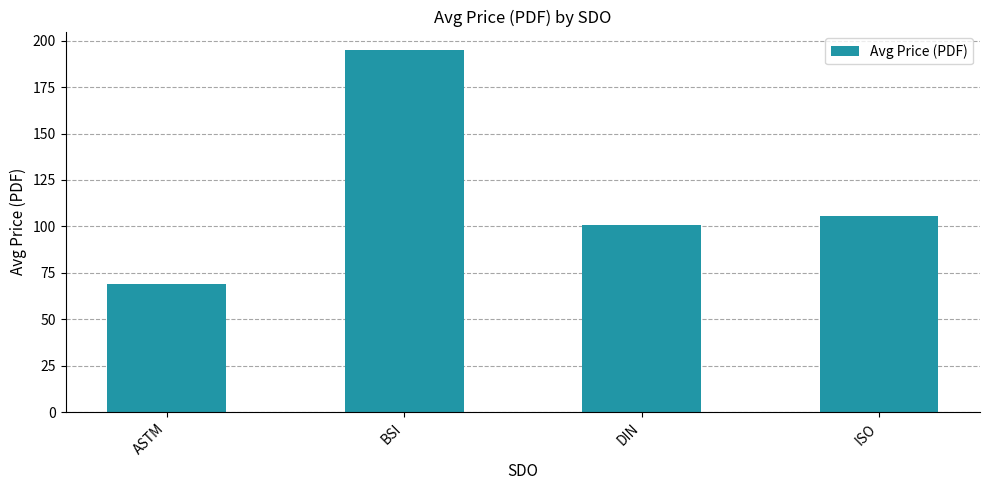

The value at DIN is 100.8. True or false?

True